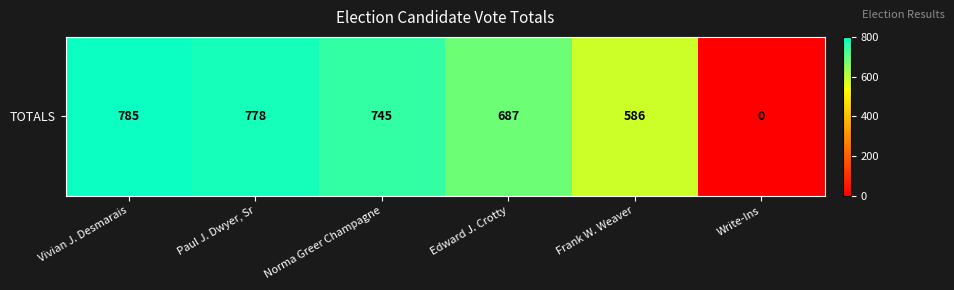

List the labels in order of value, smallest first.

Write-Ins, Frank W. Weaver, Edward J. Crotty, Norma Greer Champagne, Paul J. Dwyer, Sr, Vivian J. Desmarais